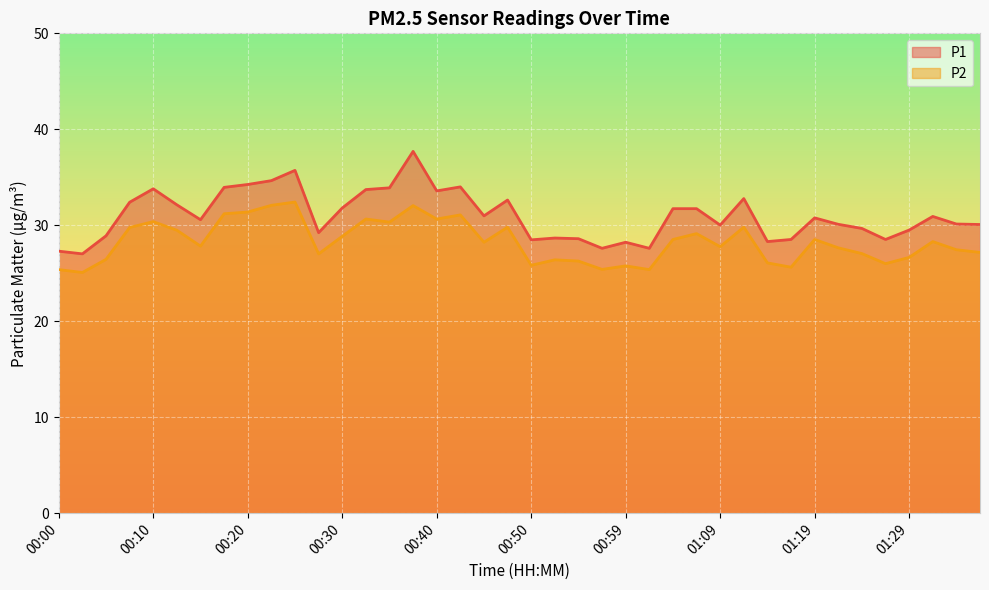

How many lines are shown in the chart?

2